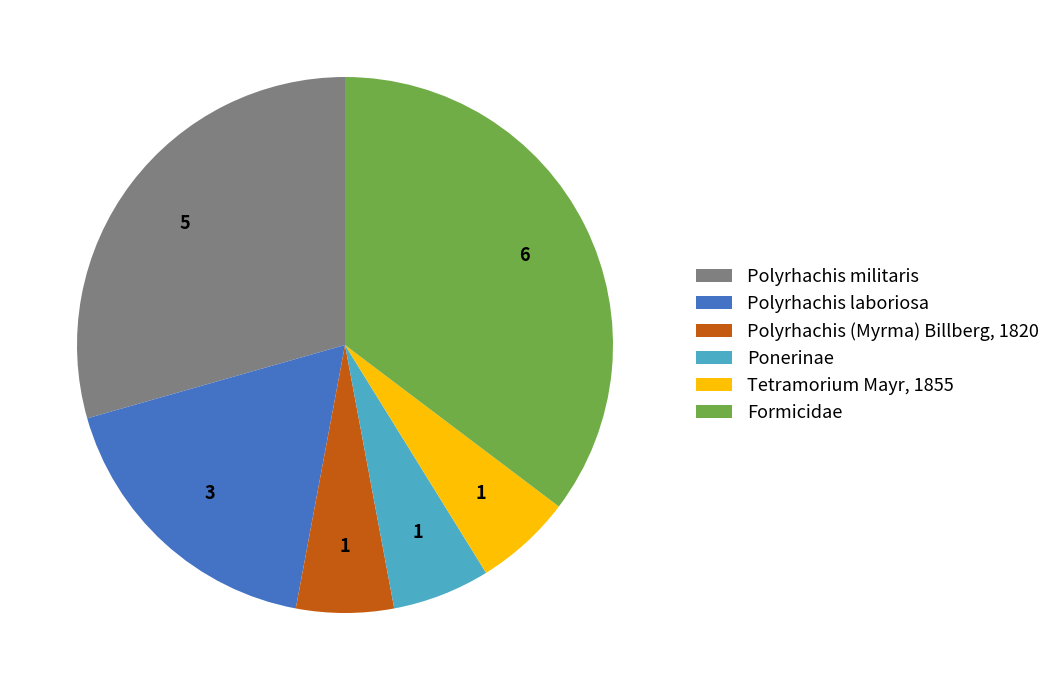

What is the largest slice in the pie chart?

Formicidae